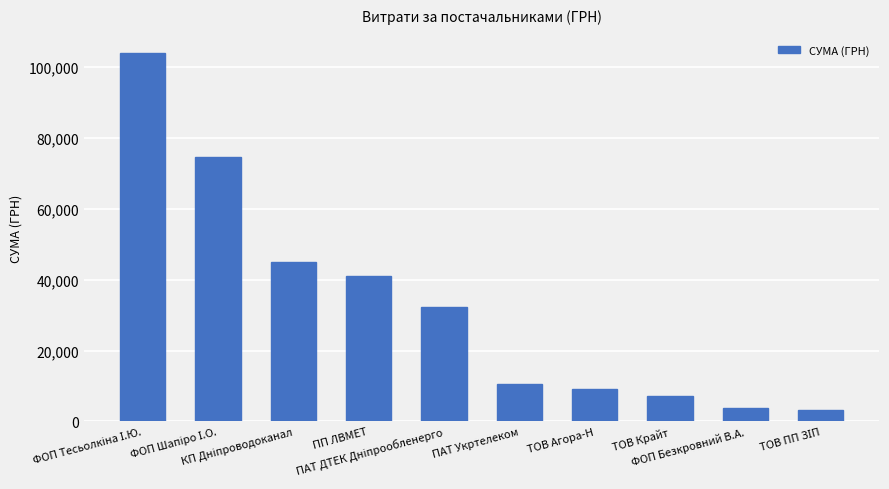

What is the maximum value shown in the chart?

103904.0